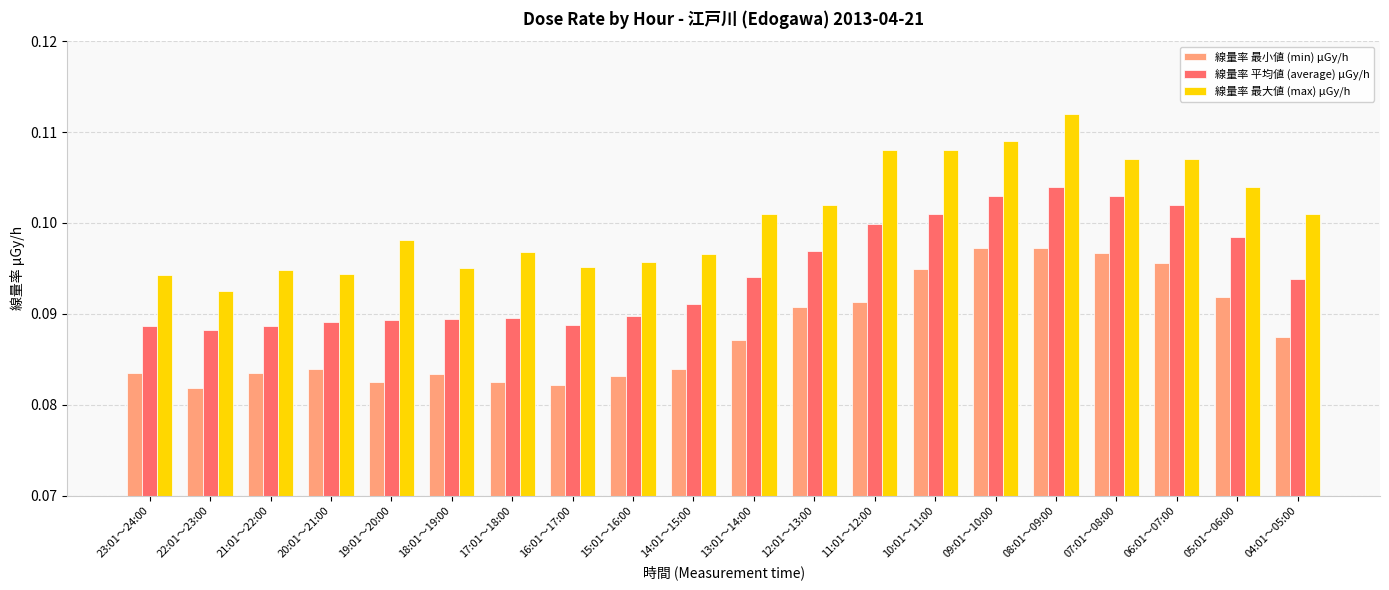

Is it true that 線量率 最小値 (min) μGy/h equals 0.1 at 10:01～11:00?

True